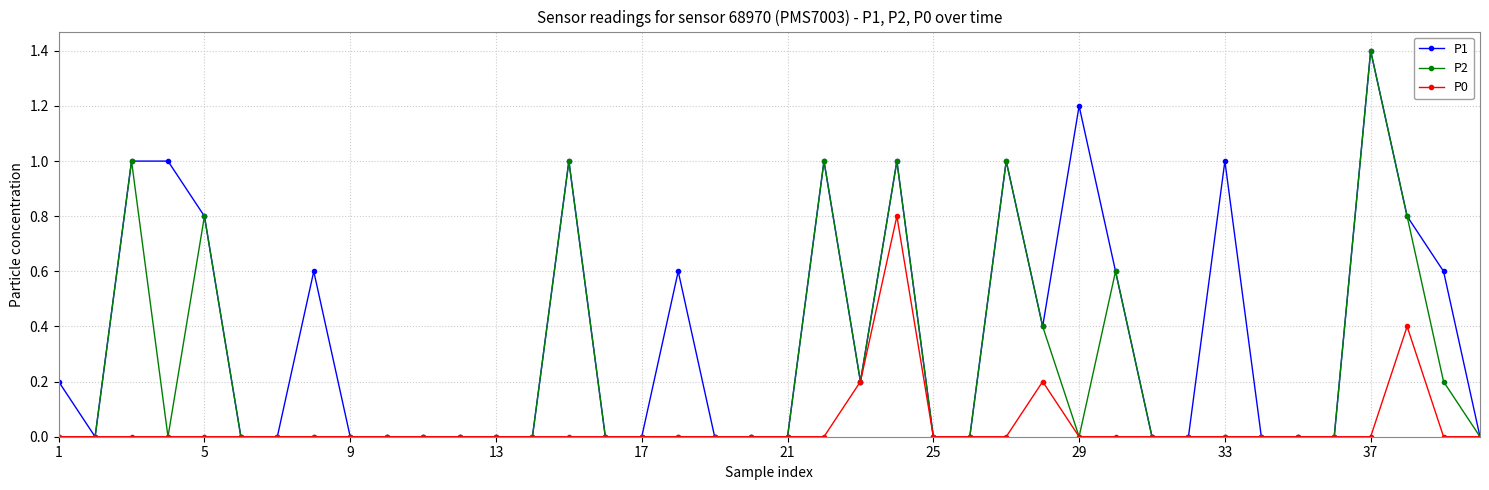

Which series has the largest total across all categories?

P1